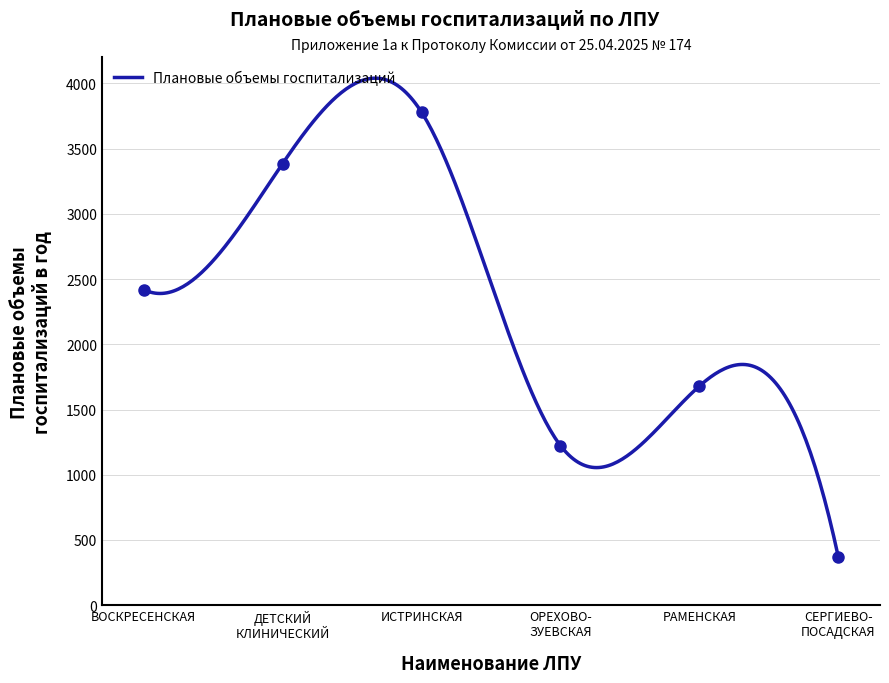

What is the highest value of the Плановые объемы госпитализаций series?

4040.2